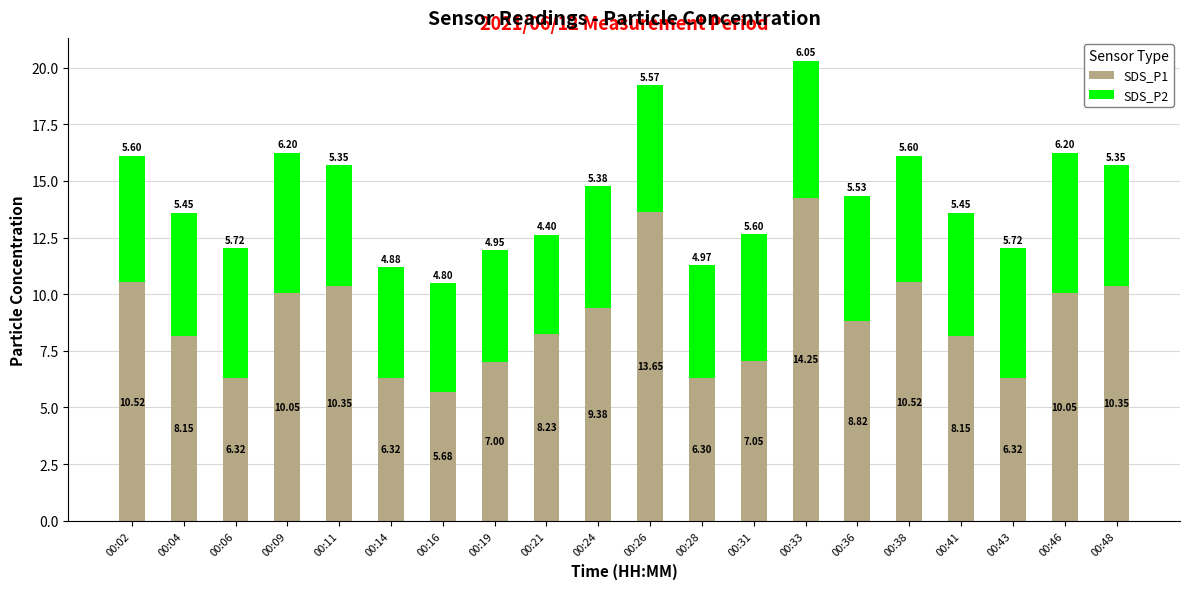

How many bars are there in total?

20